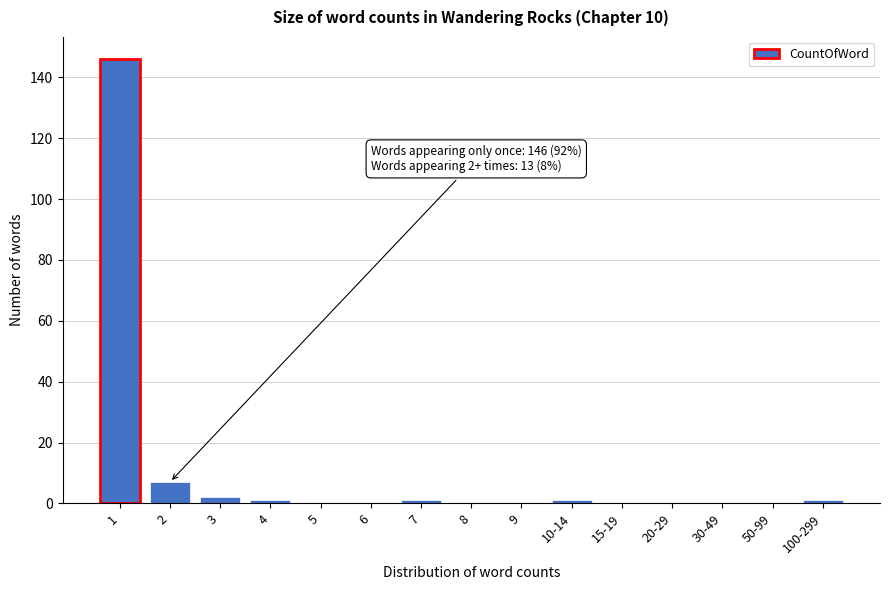

Reading left to right, list all the values displayed in this chart.

1=146	2=7	3=2	4=1	5=0	6=0	7=1	8=0	9=0	10-14=1	15-19=0	20-29=0	30-49=0	50-99=0	100-299=1